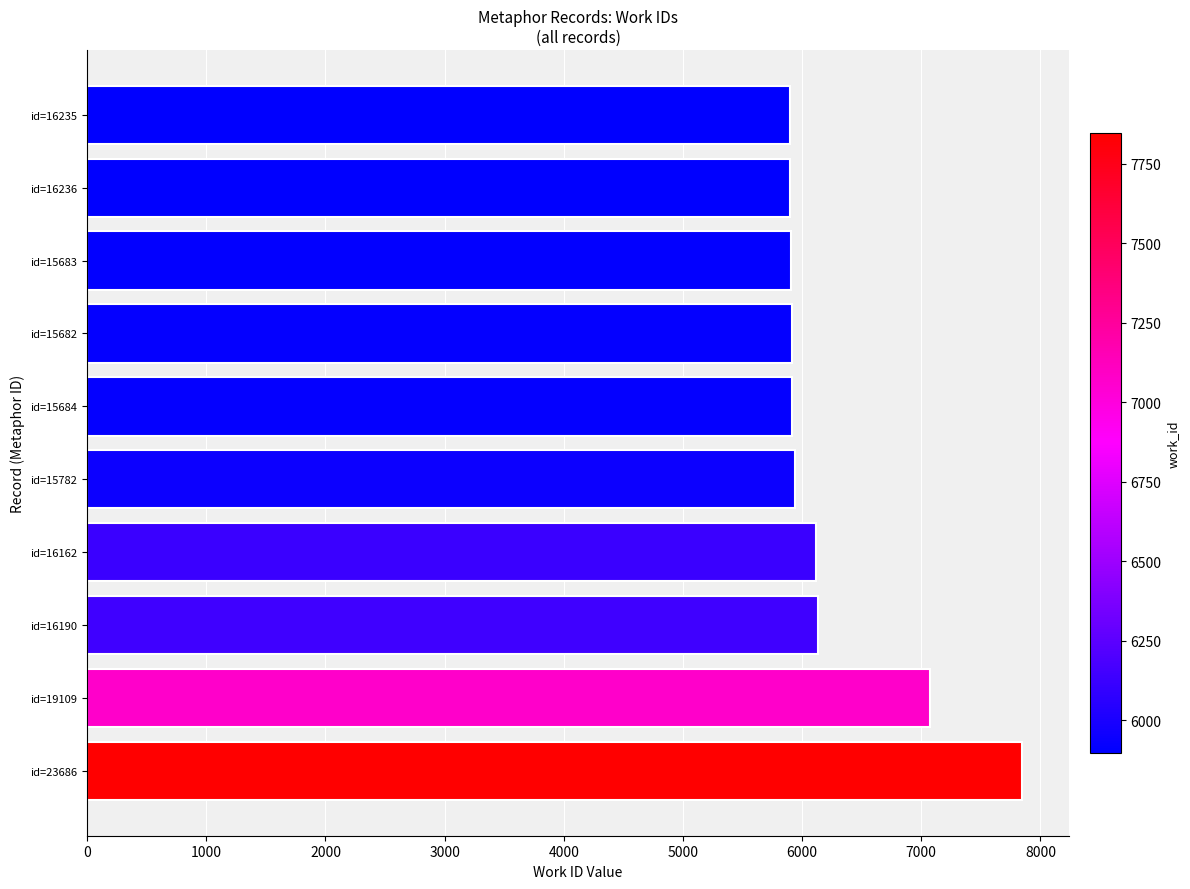

What is the ratio of the value at id=15782 to the value at id=16236?

1.0